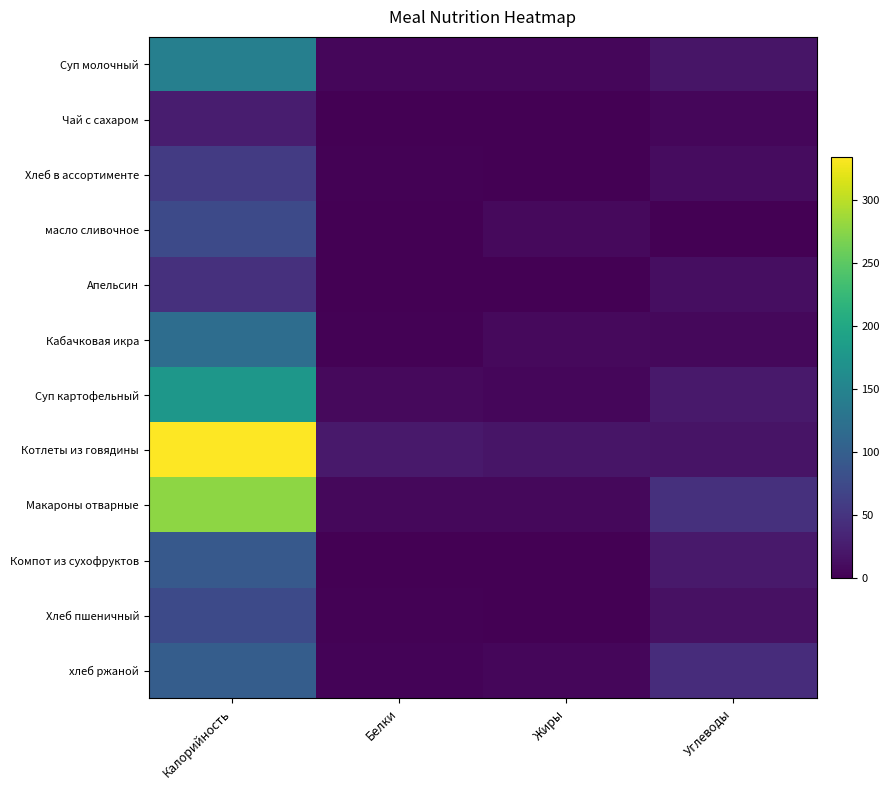

At how many categories does at least one series exceed 32?

2